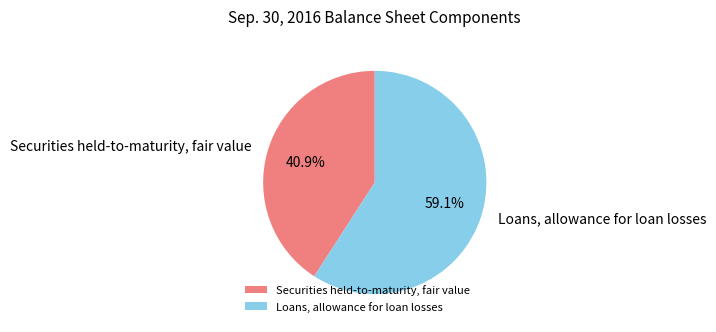

To the nearest percent, what is the difference between the Loans, allowance for loan losses and Securities held-to-maturity, fair value slice percentages?

18%